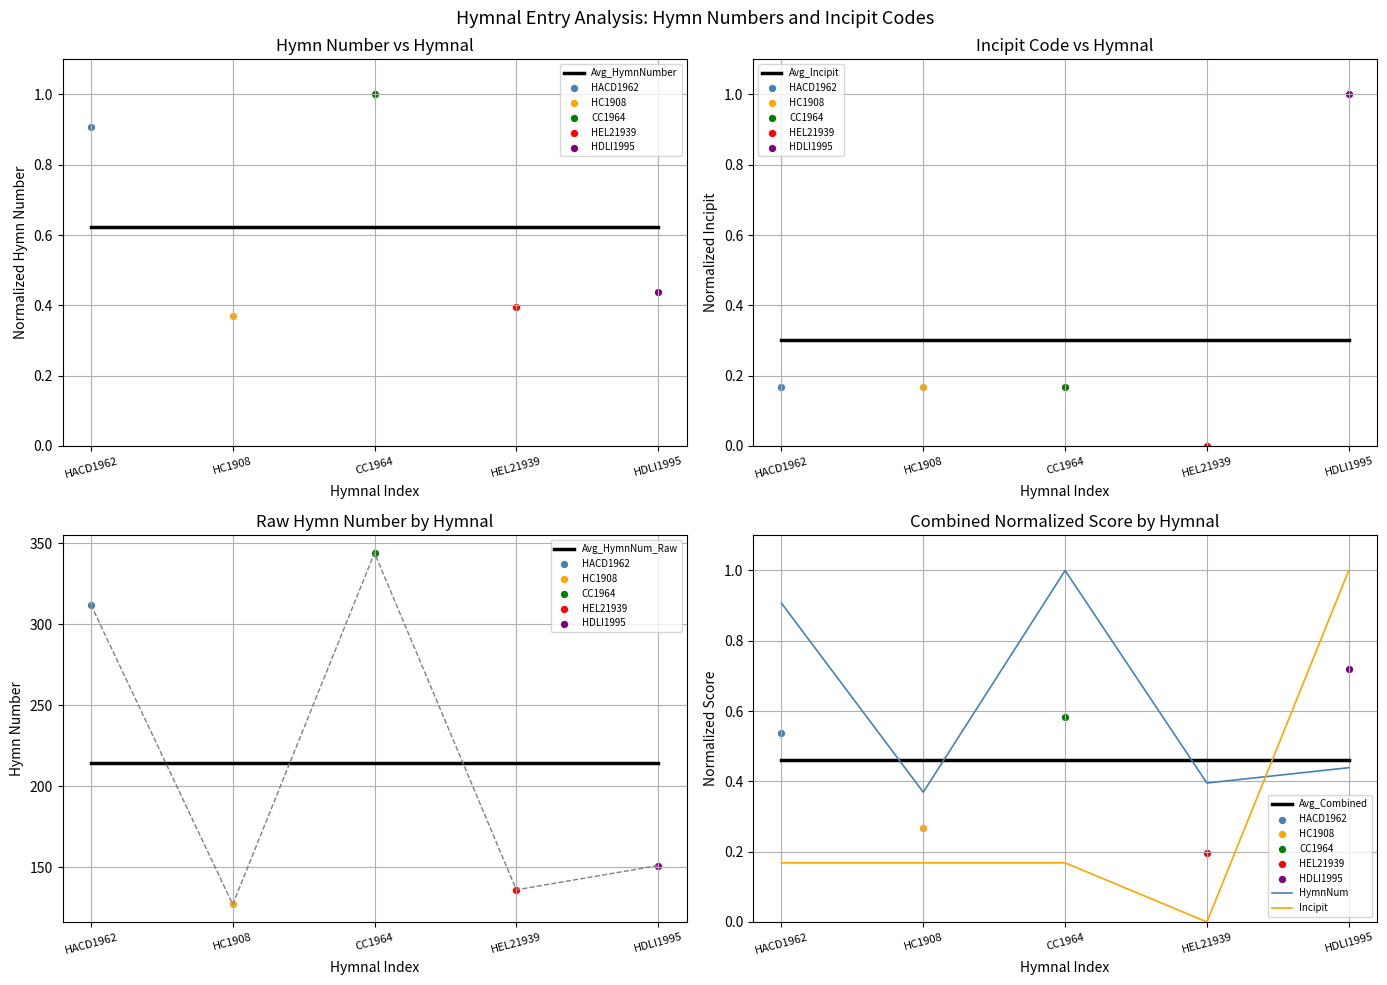

What is the total value across all series at CC1964?

216.6